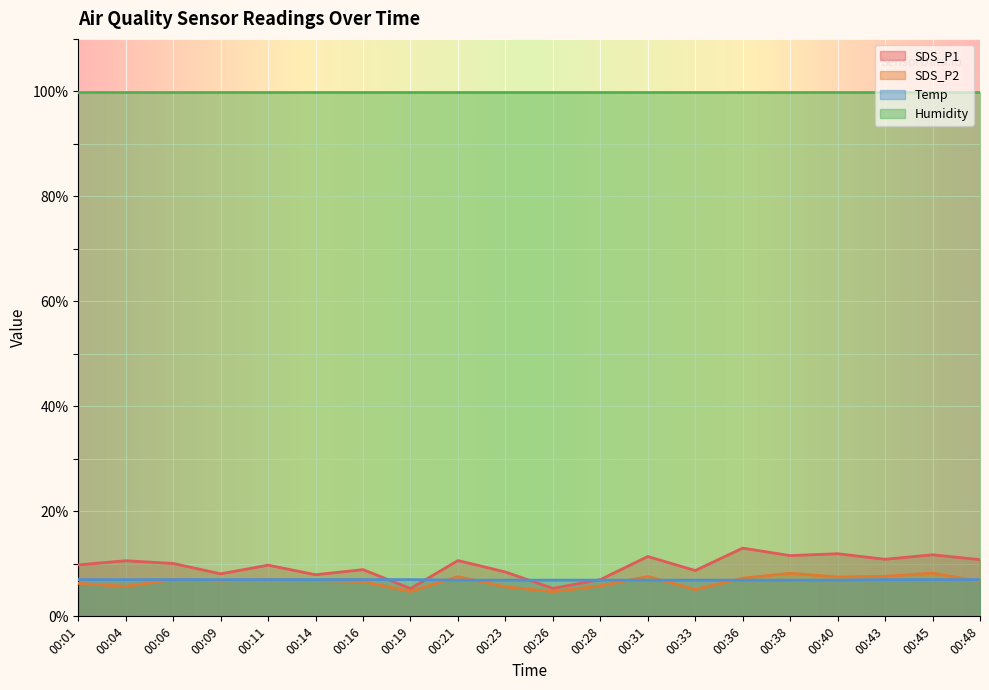

Where do Temp and SDS_P2 first cross each other?

00:09 and 00:11